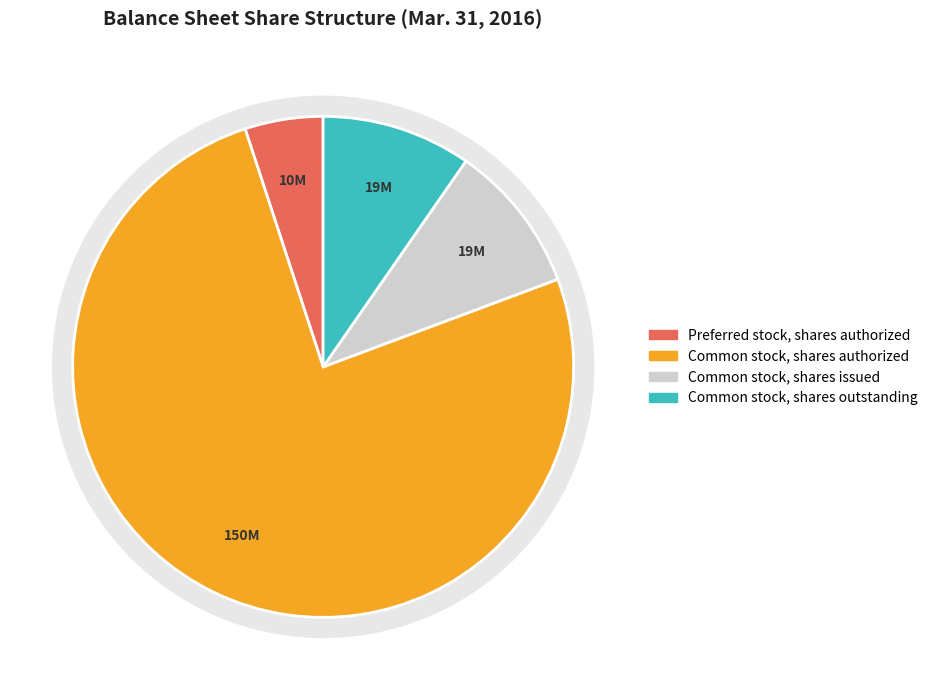

Combined, what portion of the pie is Common stock, shares authorized and Preferred stock, shares authorized?

80.7%